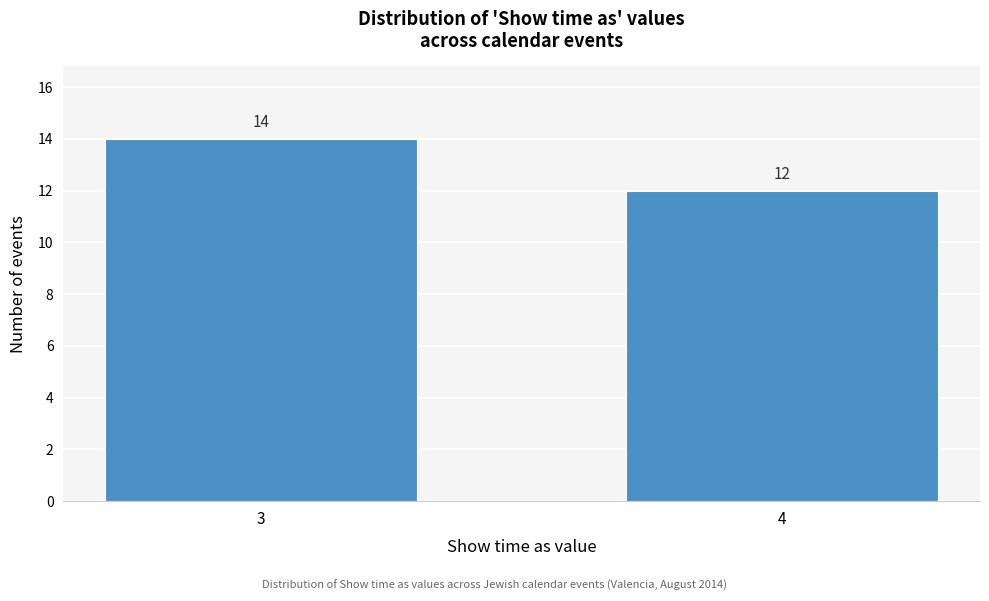

Reading left to right, extract all data points from this chart.

3=14	4=12